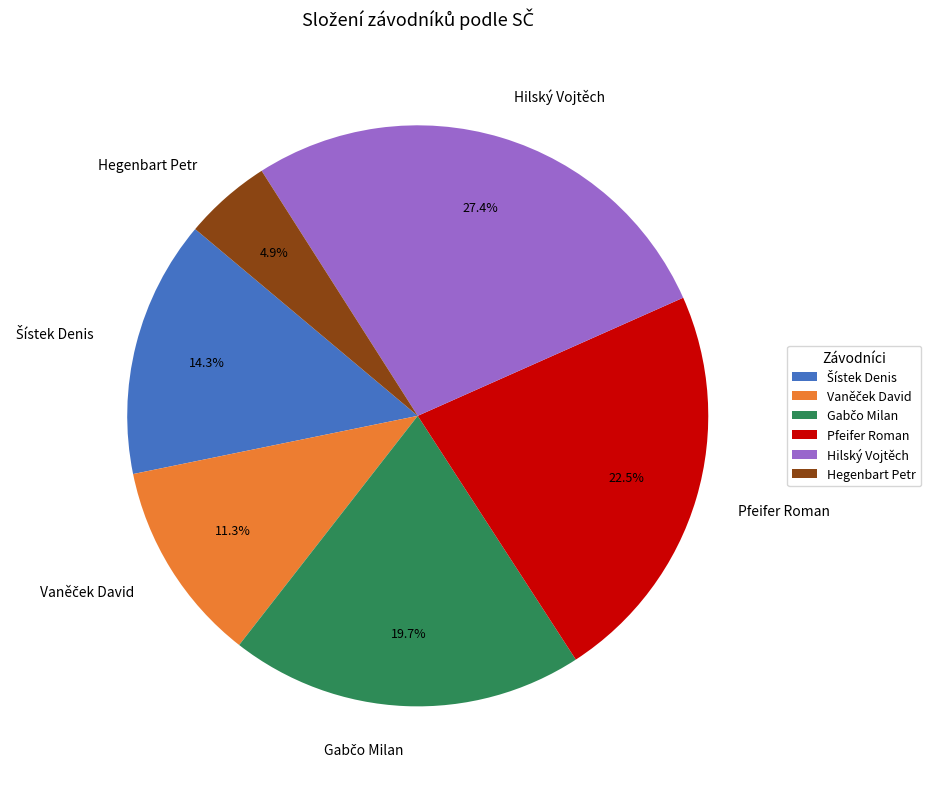

Does Hegenbart Petr account for over 50% of the chart?

No